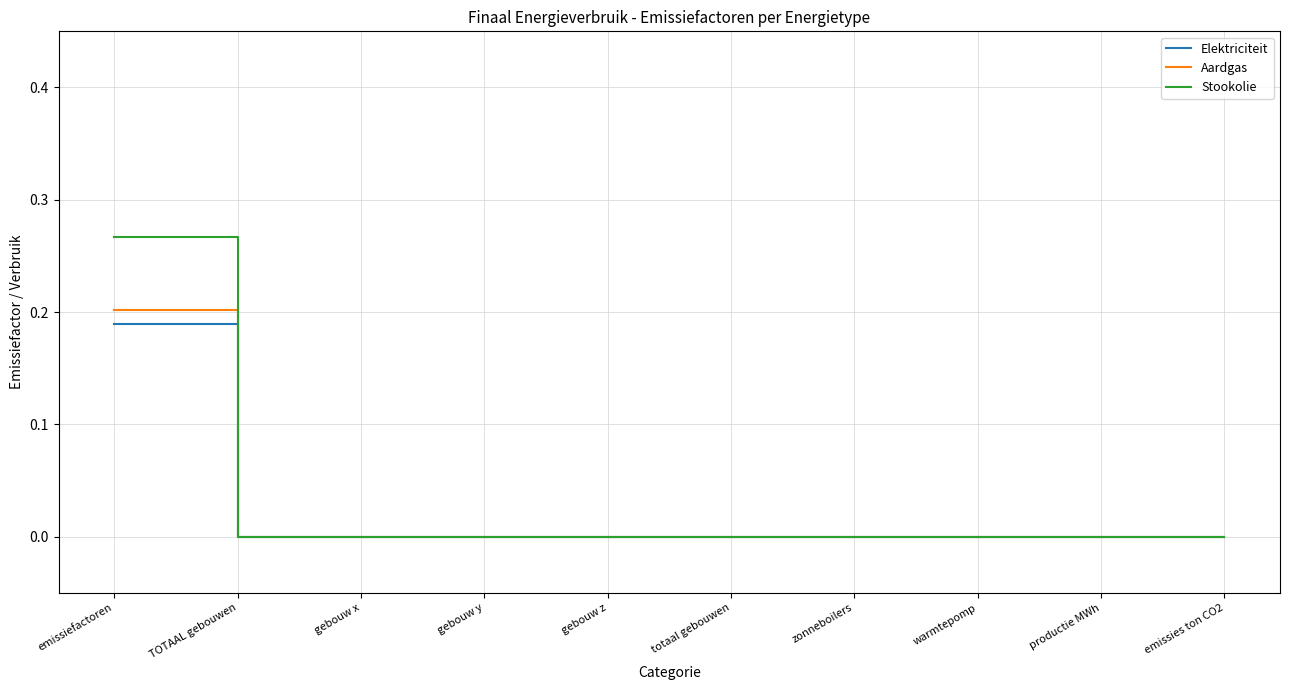

At which label does Elektriciteit reach its peak?

emissiefactoren